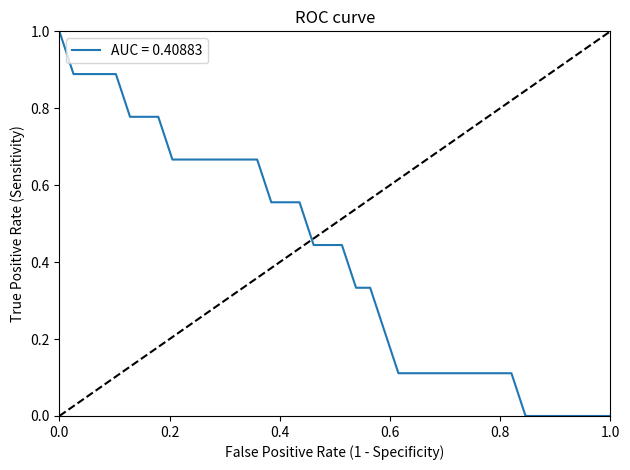

What is the greatest value displayed?

1.0